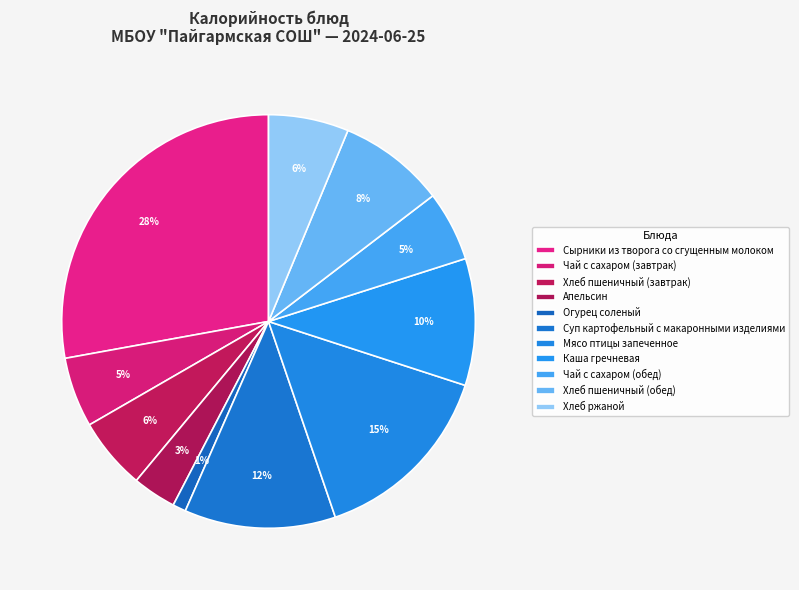

Rank the categories by value from highest to lowest.

Сырники из творога со сгущенным молоком, Мясо птицы запеченное, Суп картофельный с макаронными изделиями, Каша гречневая, Хлеб пшеничный (обед), Хлеб ржаной, Хлеб пшеничный (завтрак), Чай с сахаром (завтрак), Чай с сахаром (обед), Апельсин, Огурец соленый